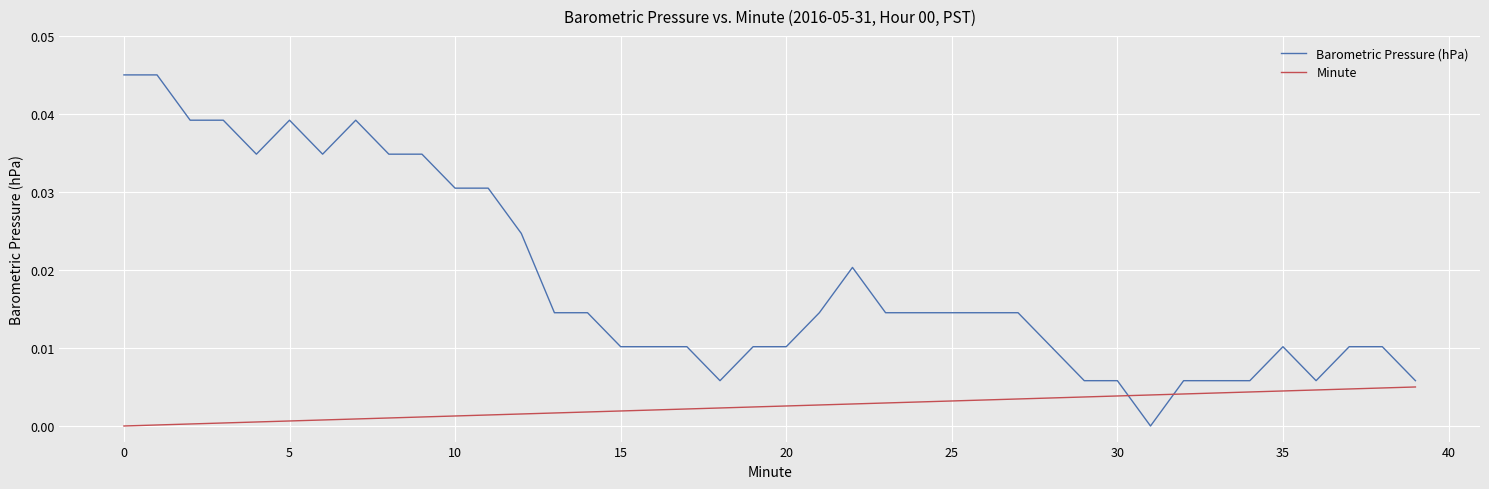

Which series has the largest total across all categories?

Barometric Pressure (hPa)